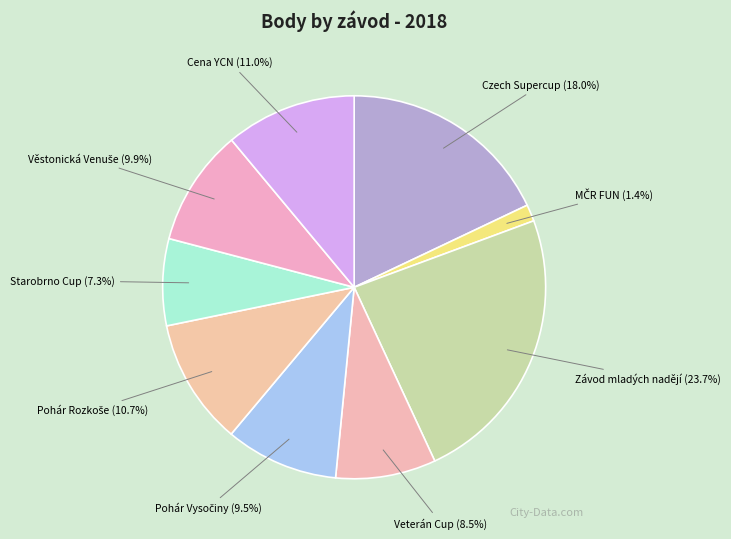

How much of the chart is everything except Cena YCN?

89.0%